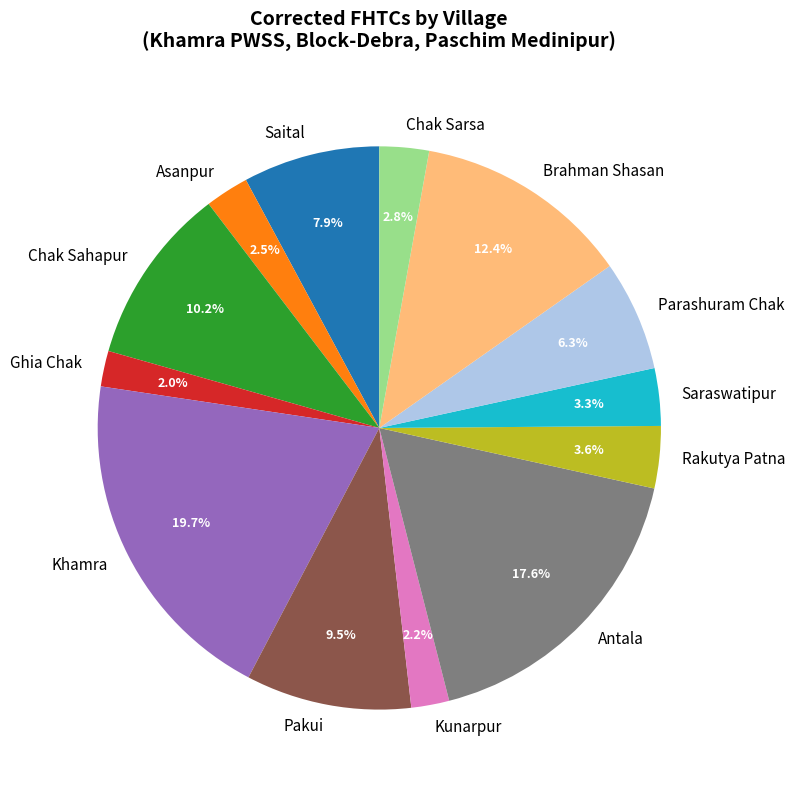

Which category has the biggest portion of the pie?

Khamra